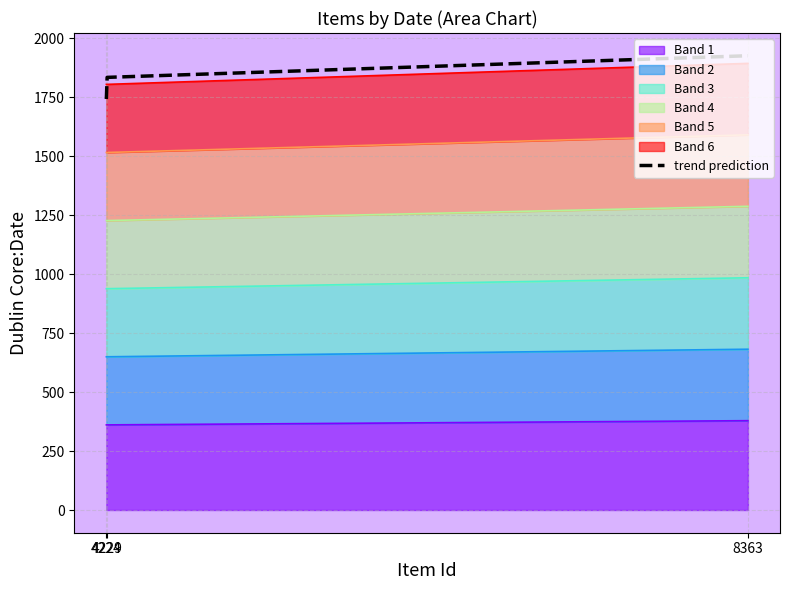

What is the average value?

1834.7